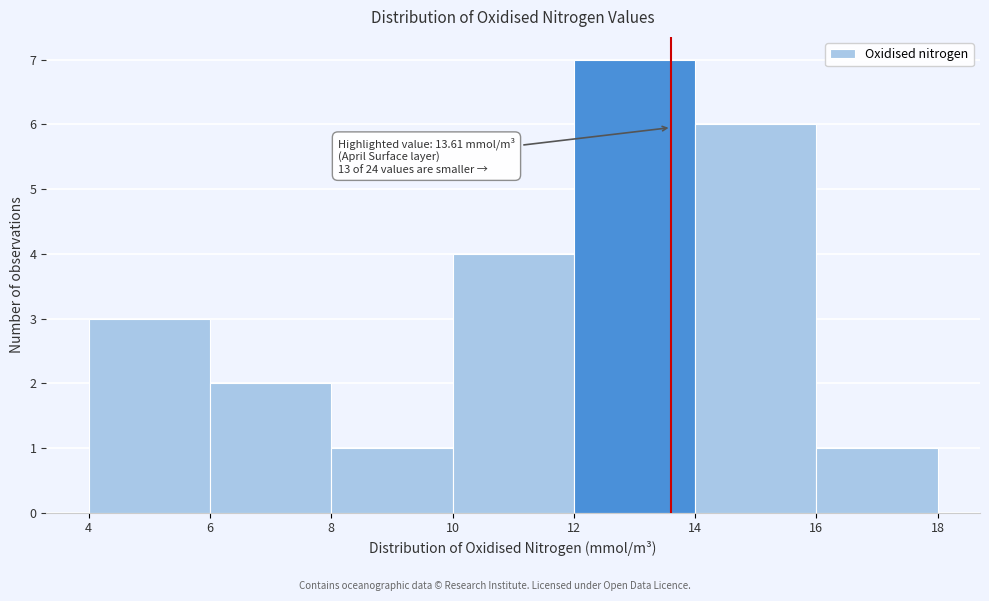

Which range on the x-axis has the tallest bar?

12 to 14